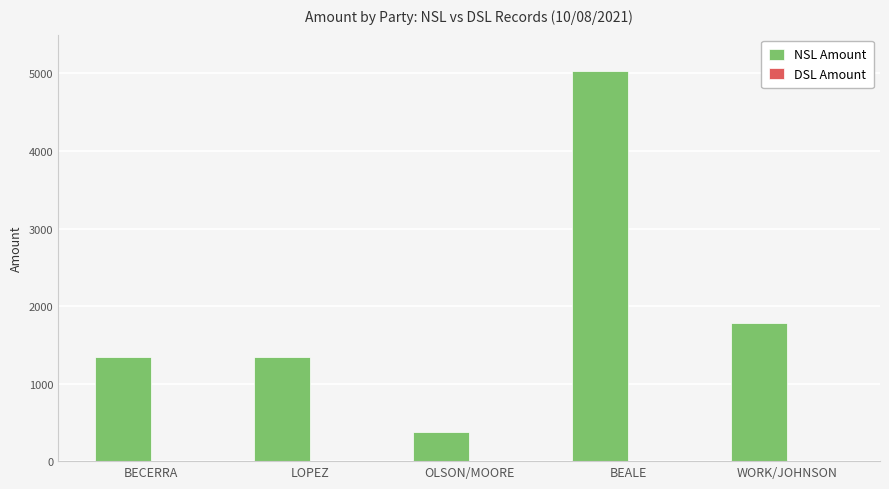

What position from the left is BEALE?

4